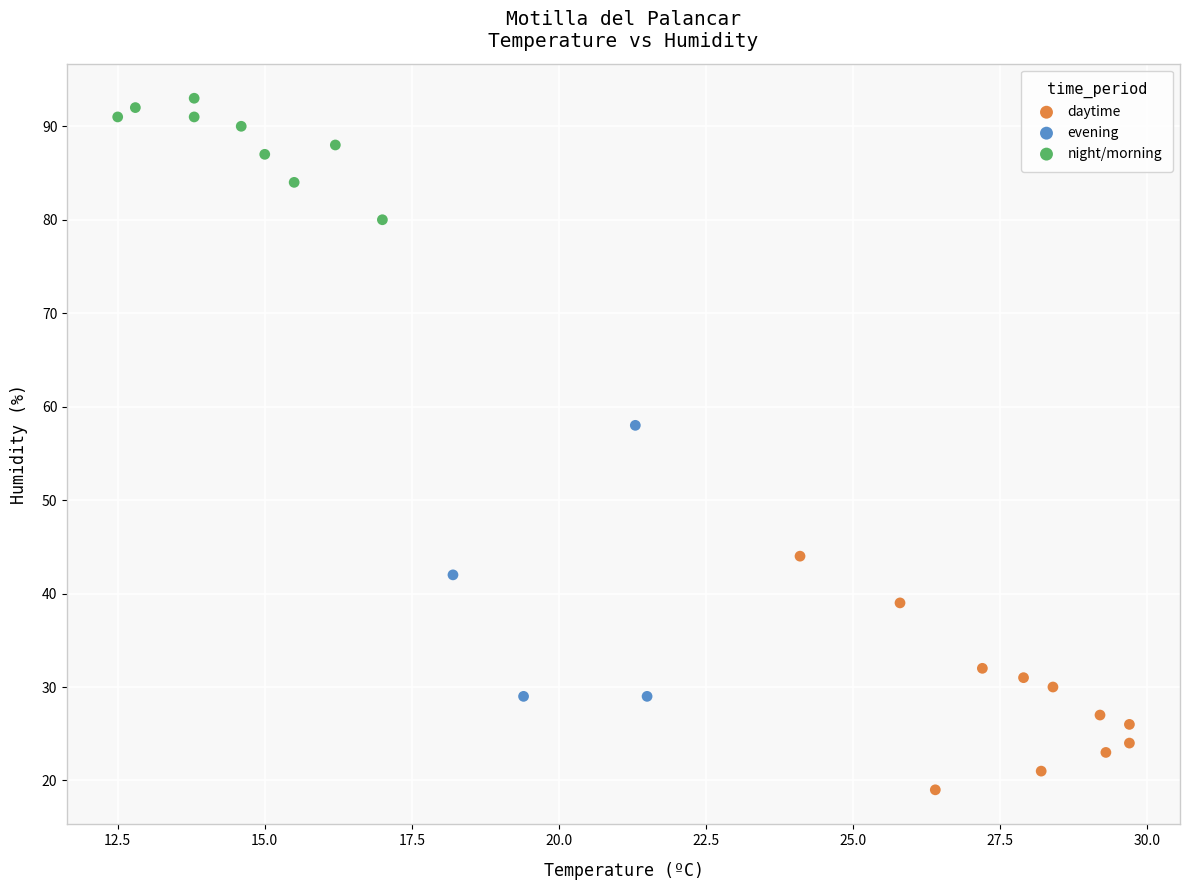

Which series contains the highest Y value?

night/morning